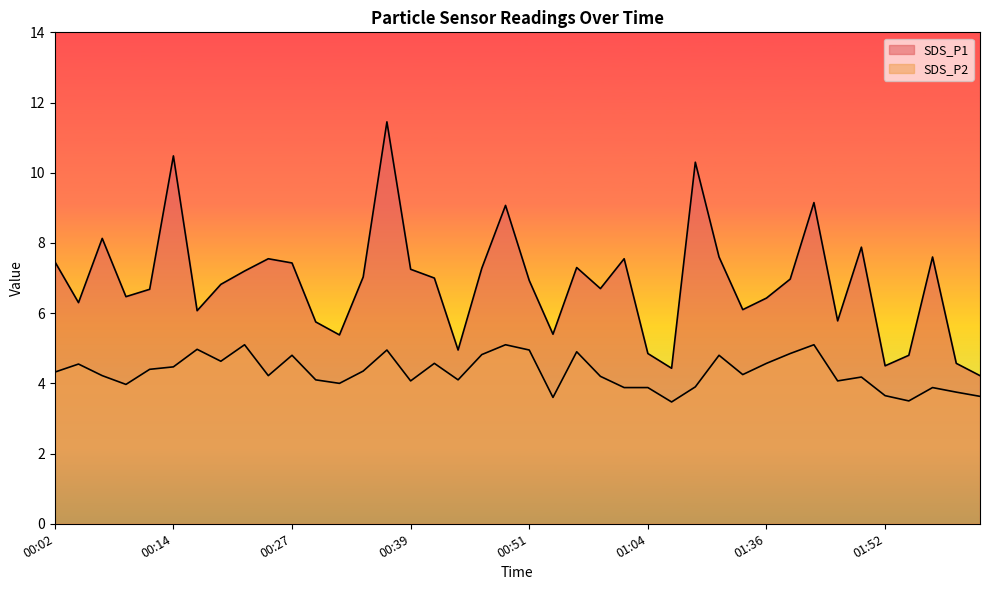

The SDS_P2 series shows 7.9 at 00:14. True or false?

False